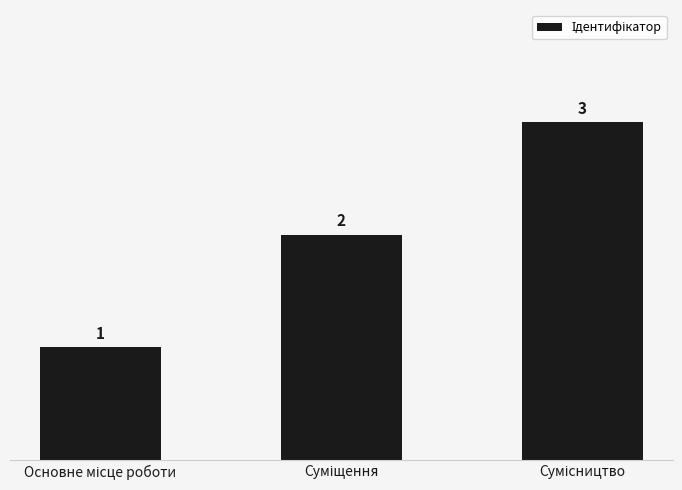

How many values are between 1 and 3?

3